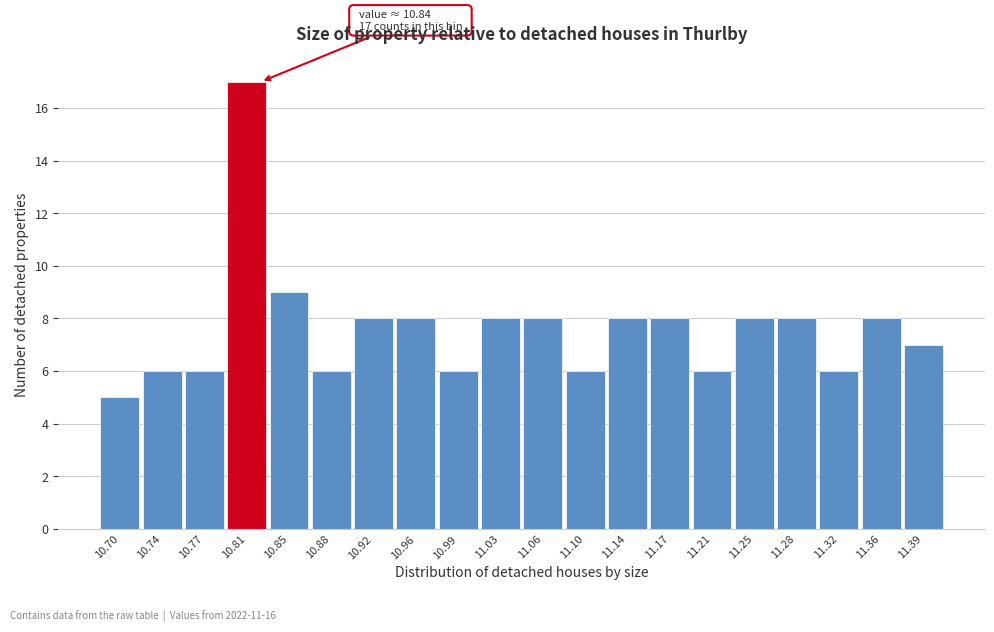

Reading left to right, extract all data points from this chart.

5	6	6	17	9	6	8	8	6	8	8	6	8	8	6	8	8	6	8	7